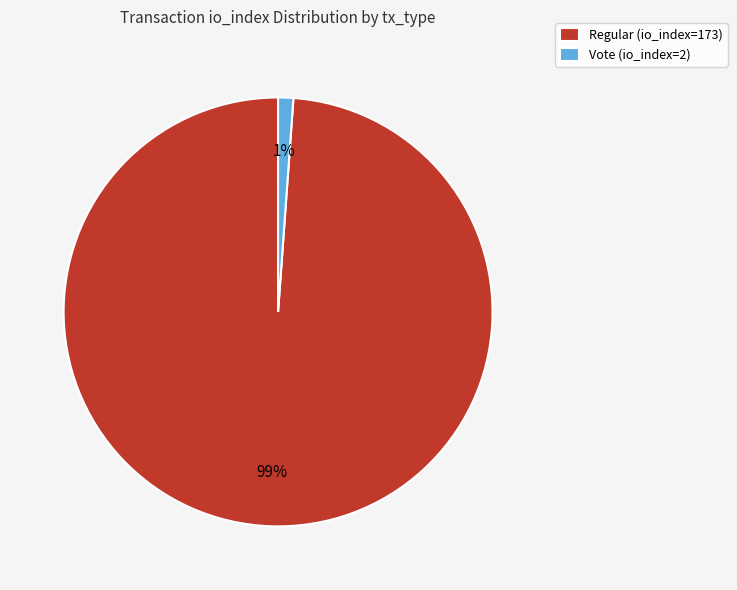

To the nearest percent, what portion does Regular (io_index=173) represent?

99%